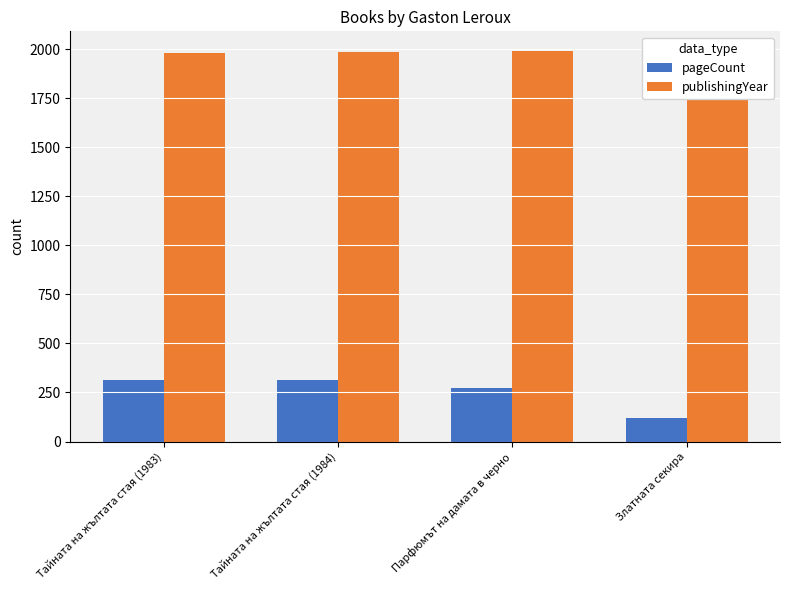

List the labels in order of publishingYear value, smallest first.

Тайната на жълтата стая (1983), Тайната на жълтата стая (1984), Парфюмът на дамата в черно, Златната секира